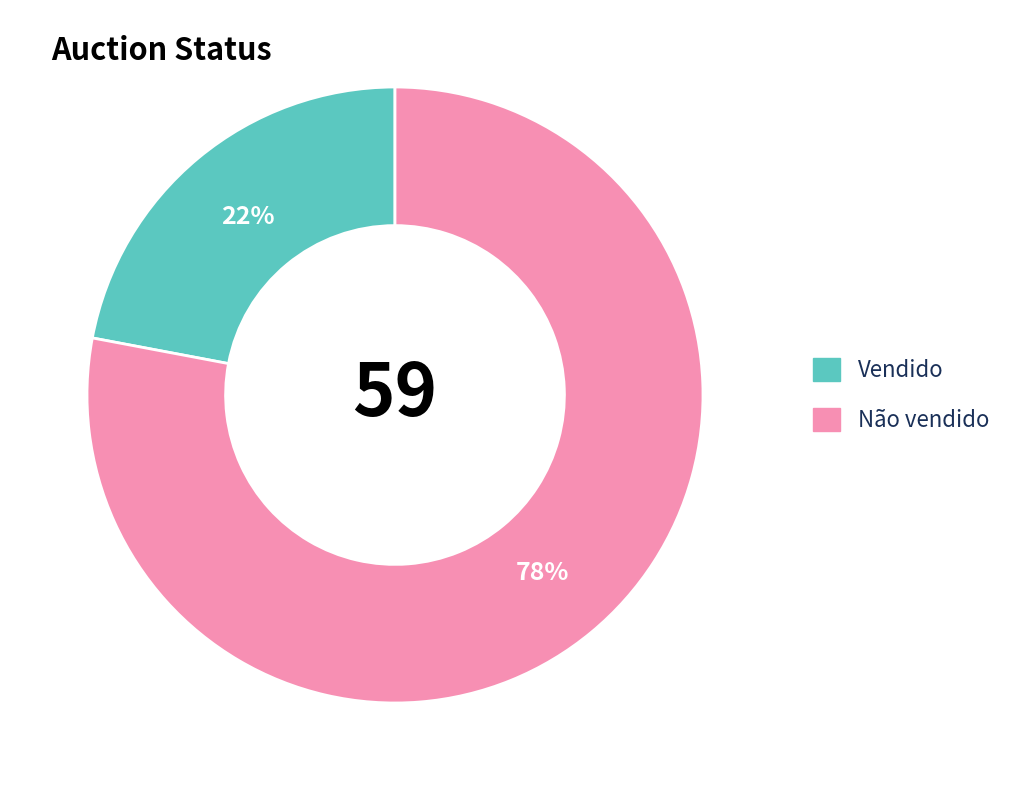

To the nearest percent, what is the average slice percentage?

50%